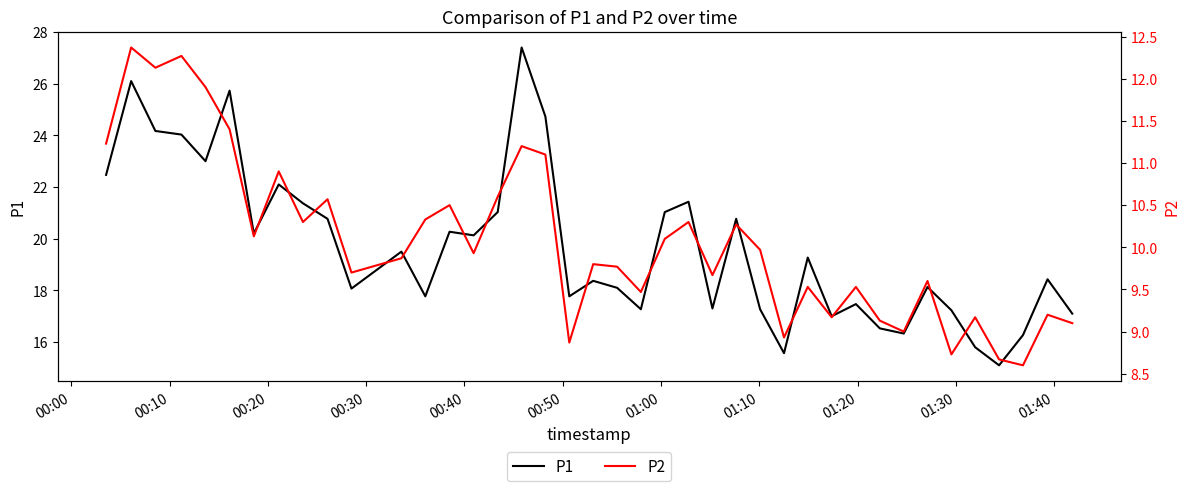

What is the maximum value for P1?

27.4